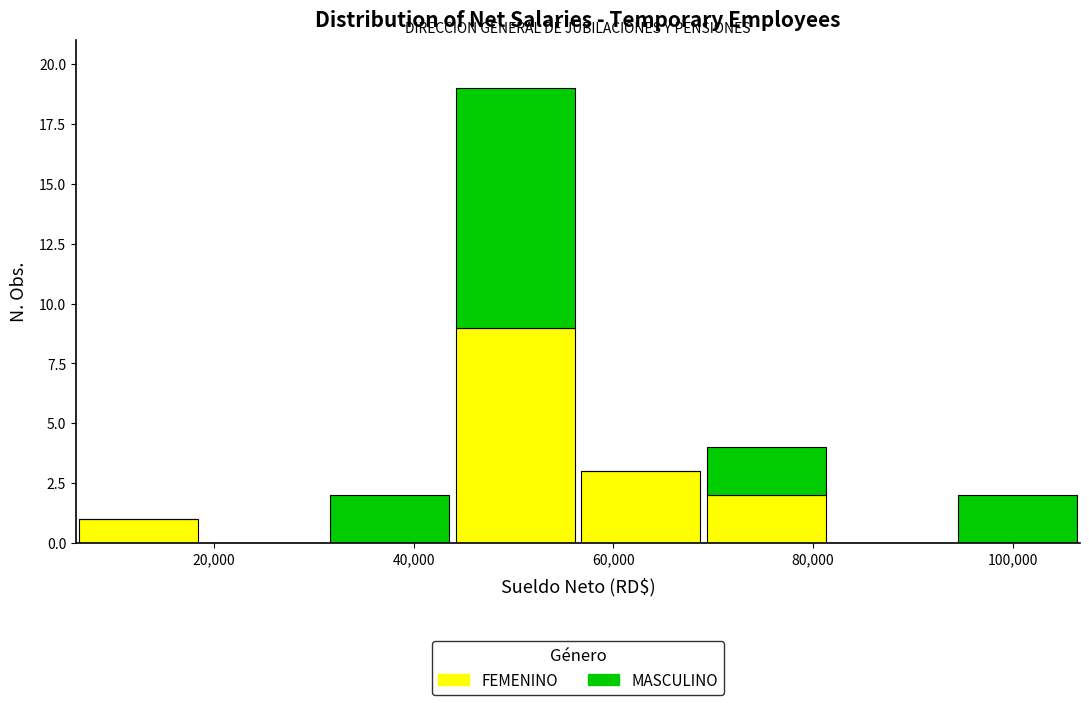

Reading left to right, list every stacked bar in this chart as the range it spans on the x-axis followed by its total height. Neither the bar edges nor the heights are printed on the chart, so give them approximately, as read against the axes.

6000 to 18000: 1
18000 to 32000: 0
32000 to 44000: 2
44000 to 56000: 19
56000 to 70000: 3
70000 to 82000: 4
82000 to 94000: 0
94000 to 106000: 2